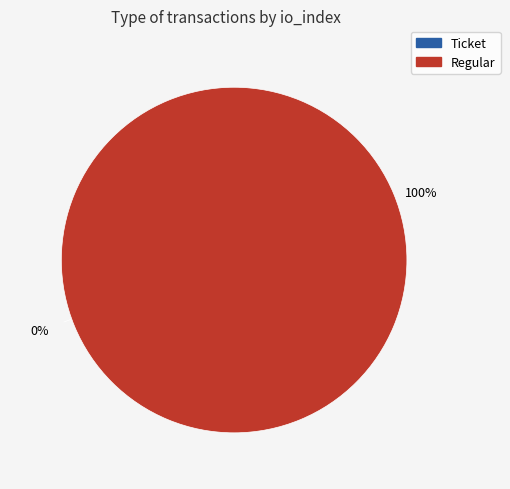

The Ticket (io_index=0) slice represents 0% of the pie. True or false?

True